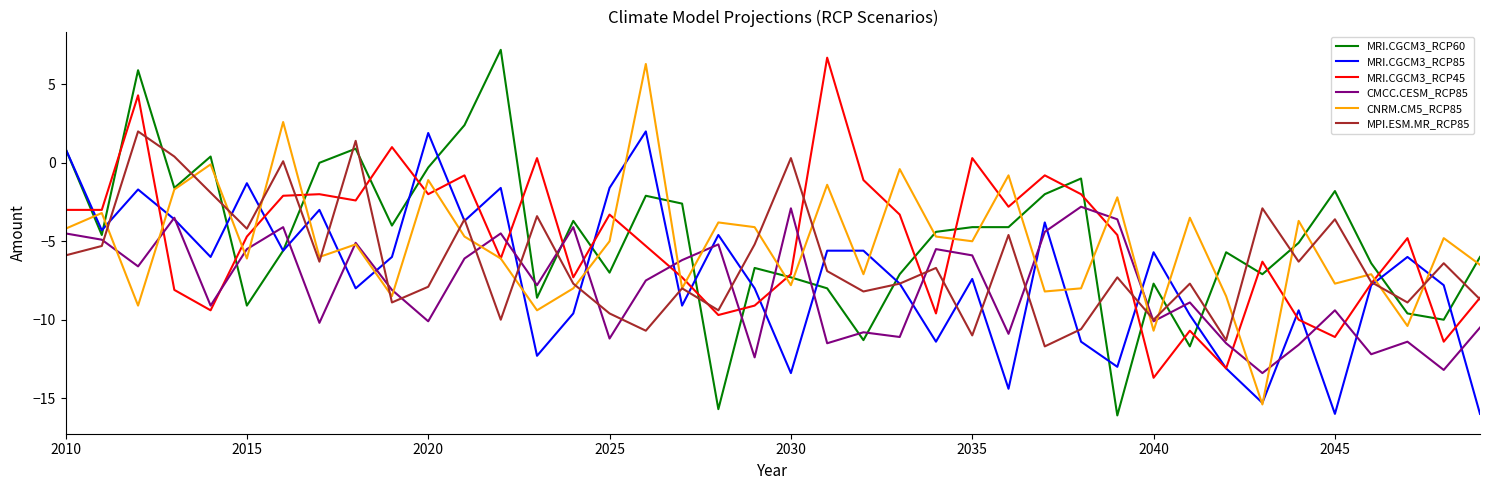

What is the maximum value shown in the chart?

7.2